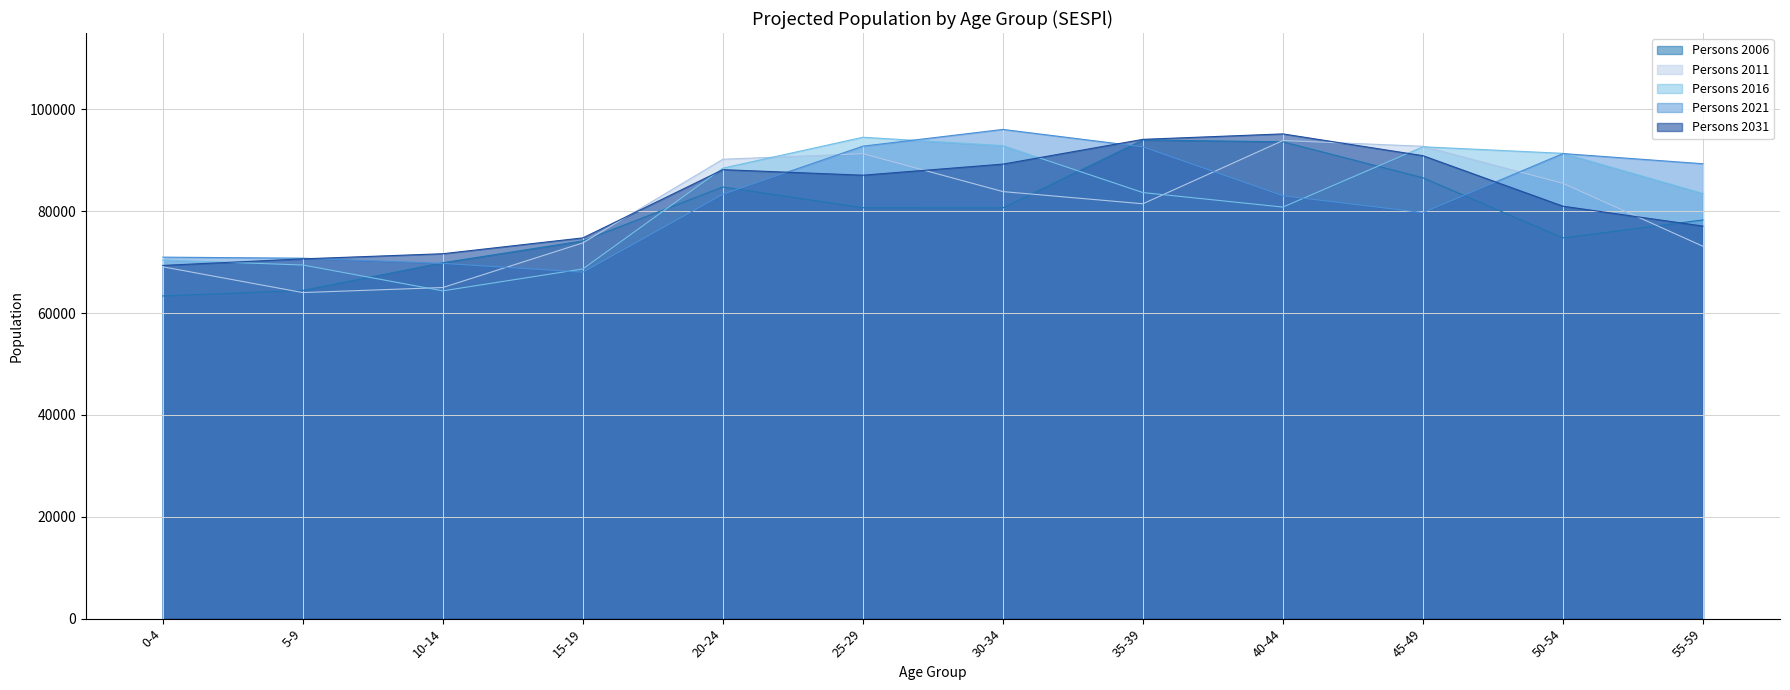

The Persons 2031 series shows 88170 at 20-24. True or false?

True